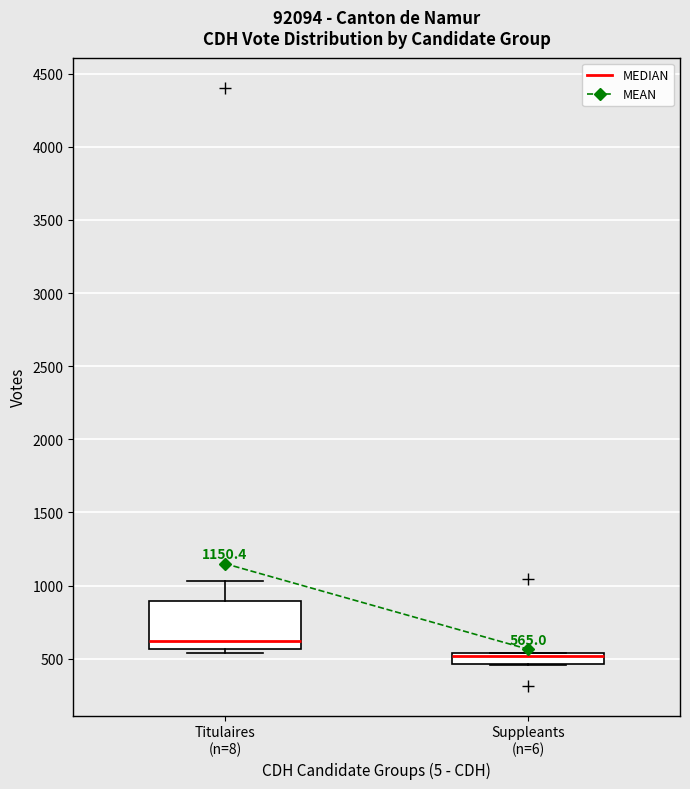

Comparing the boxes themselves (not the whiskers), which one is the tallest?

Titulaires (n=8)